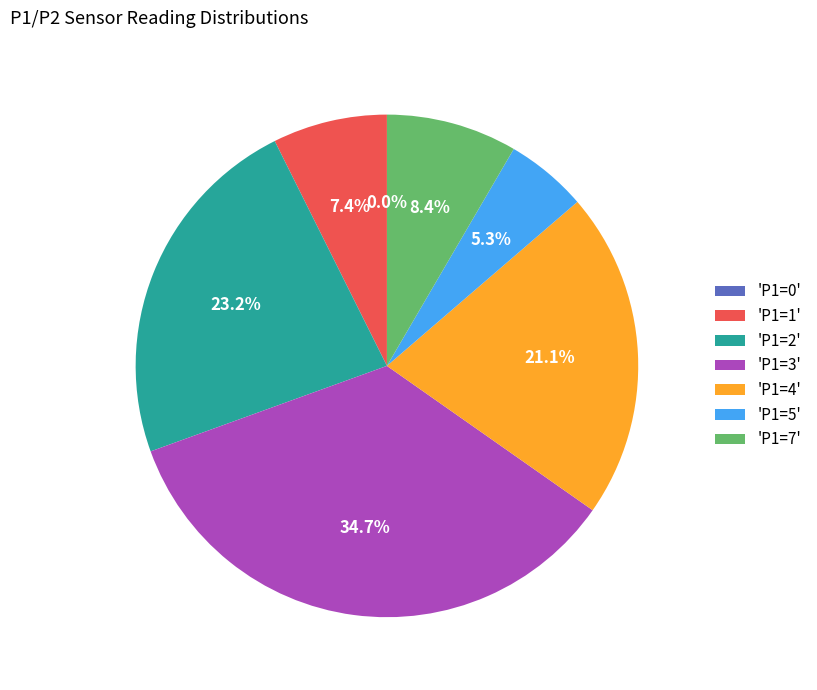

Which category has the smallest portion of the pie?

P1=0